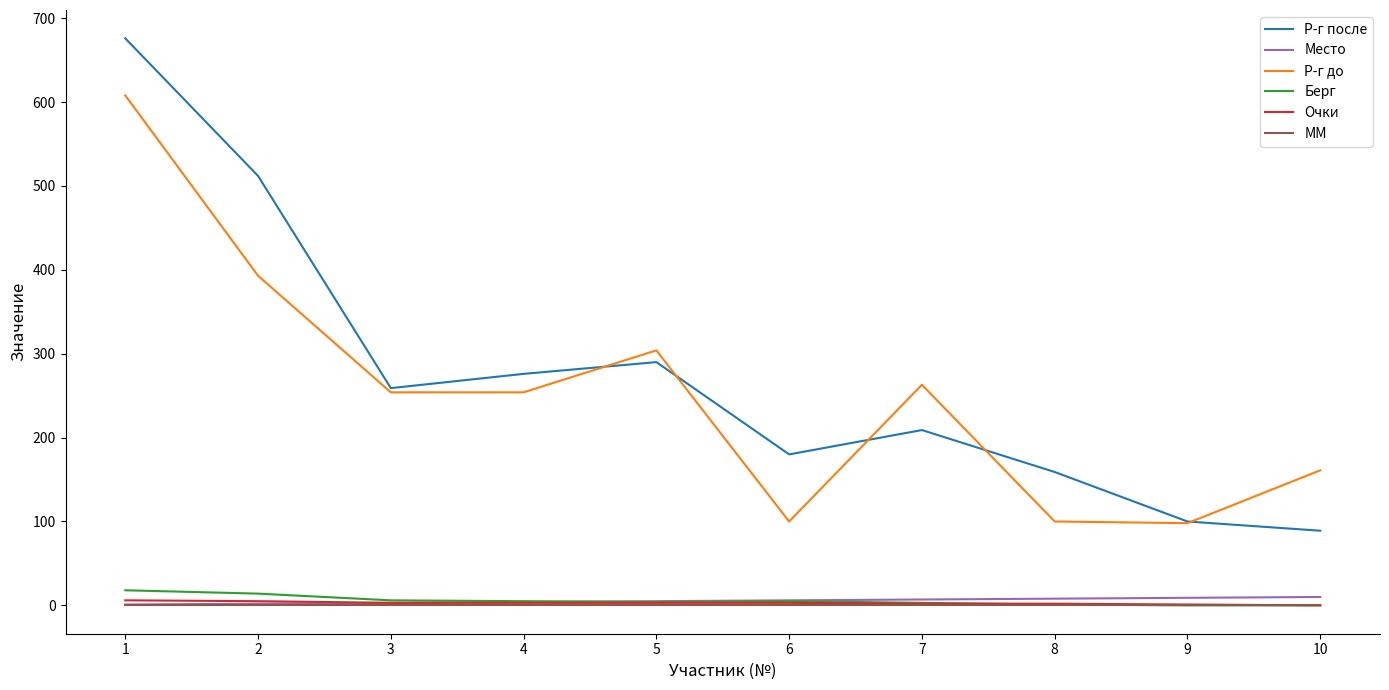

What is the highest value of the Р-г после series?

676